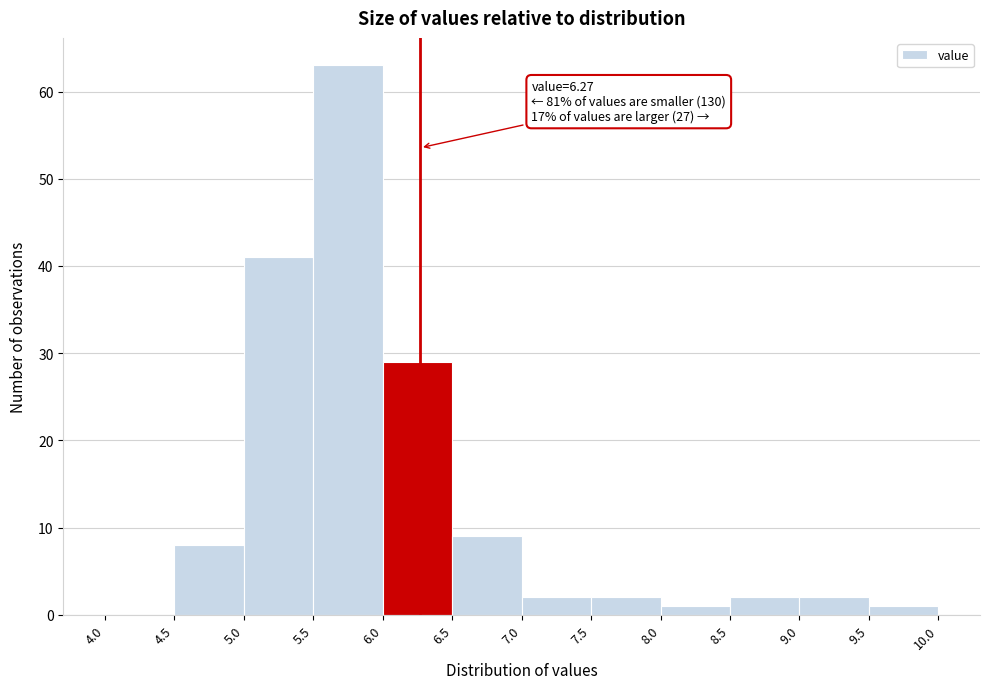

Which range on the x-axis has the tallest bar?

5.5 to 6.0